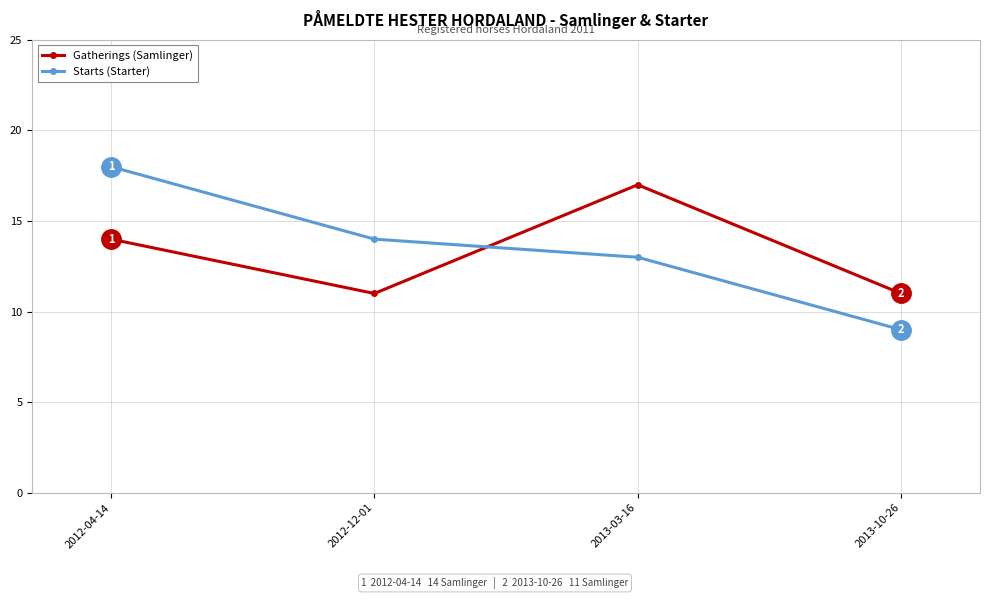

What position from the right is 2013-10-26?

1